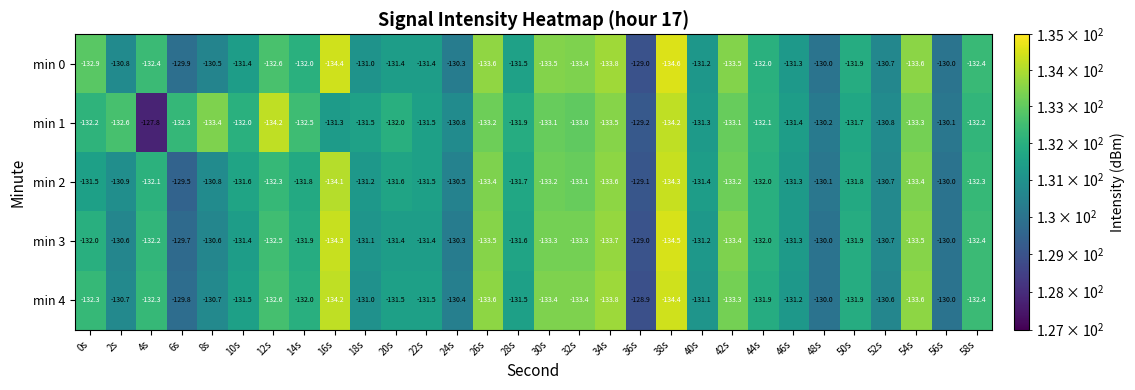

How many categories are shown in the chart?

30